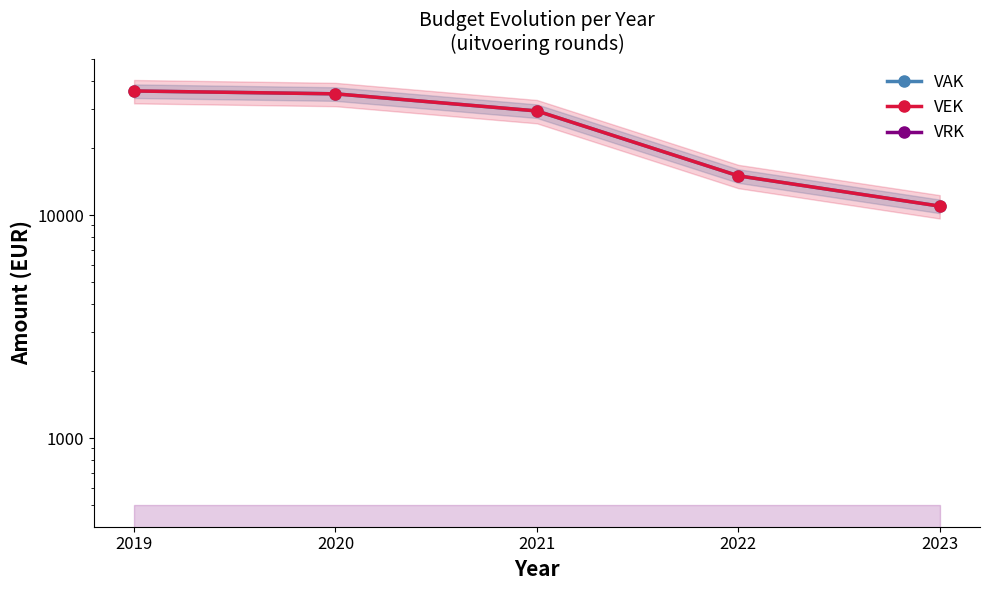

What is the total value across all series at 2020?

69912